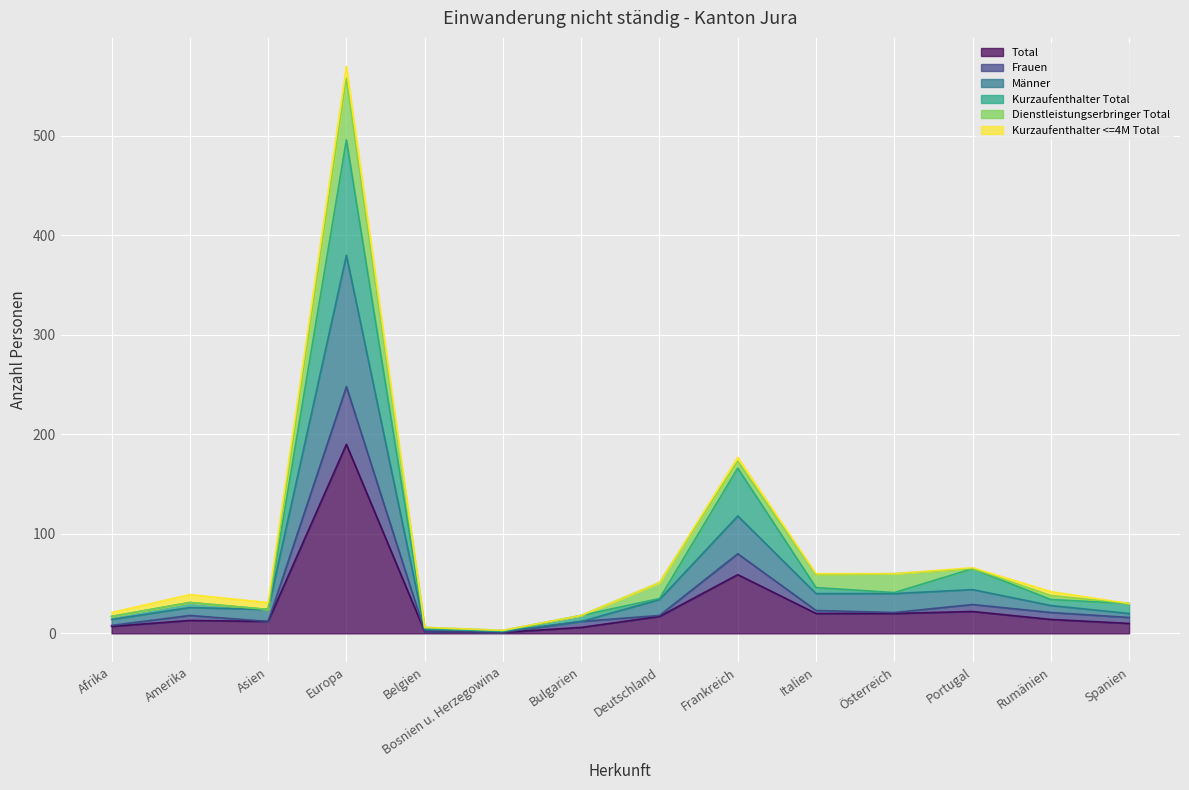

Which category has the highest value in the Total series?

Europa